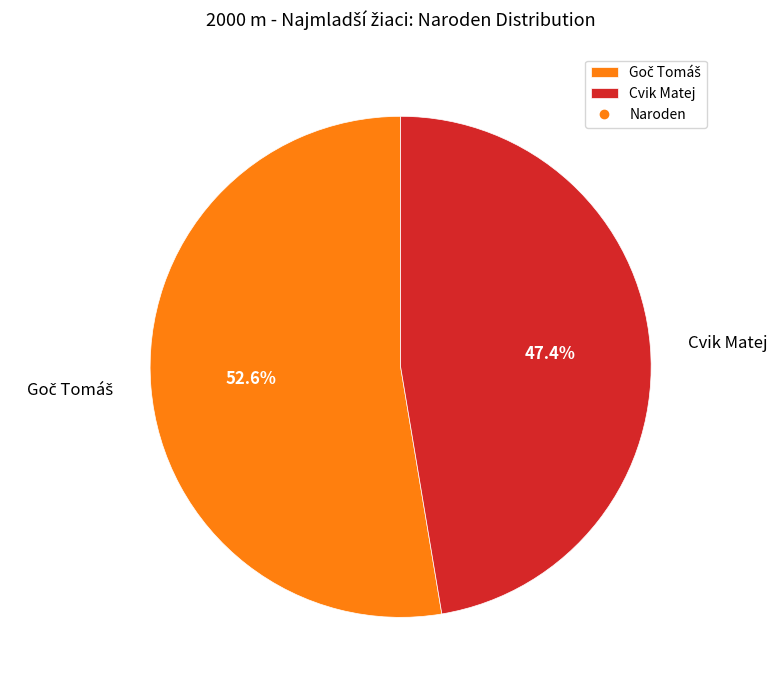

Does Cvik Matej represent more than half of the total?

No